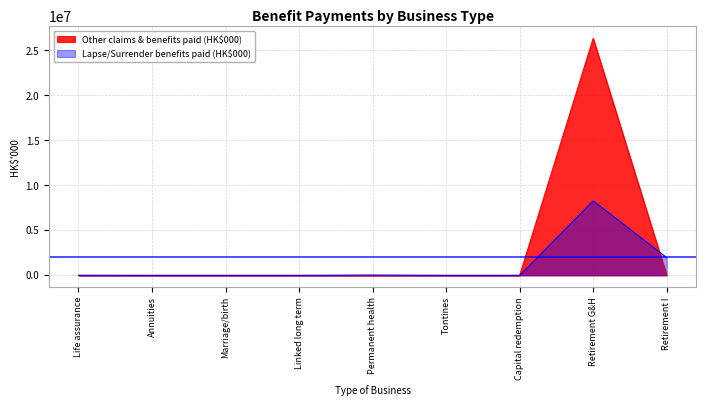

How many times do Other claims & benefits paid (HK$000) and Lapse/Surrender benefits paid (HK$000) cross each other?

1